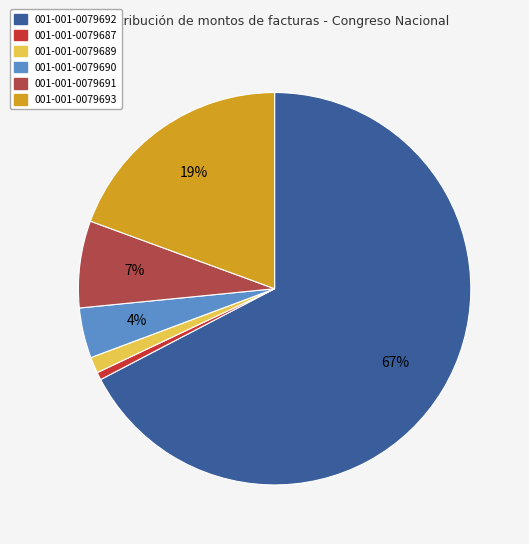

Combined, do 001-001-0079689 and 001-001-0079692 account for over 50%?

Yes